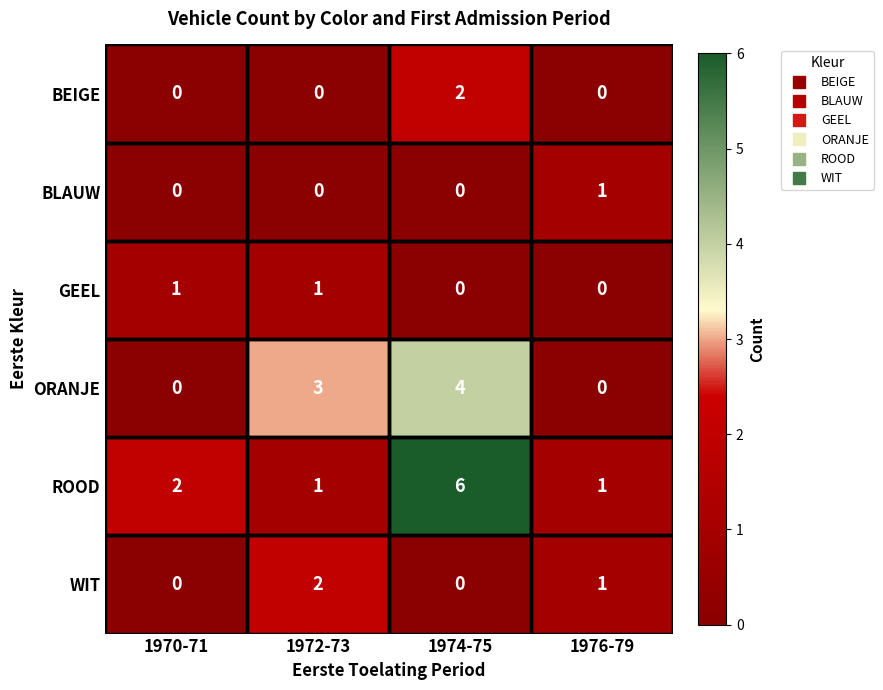

The value of GEEL at 1972-73 is 1. True or false?

True